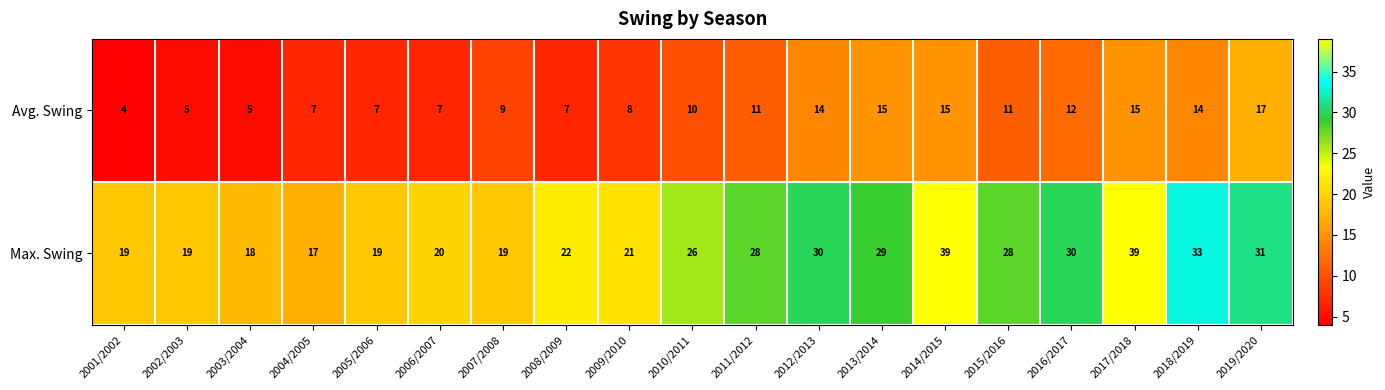

At how many categories does at least one series exceed 13?

19